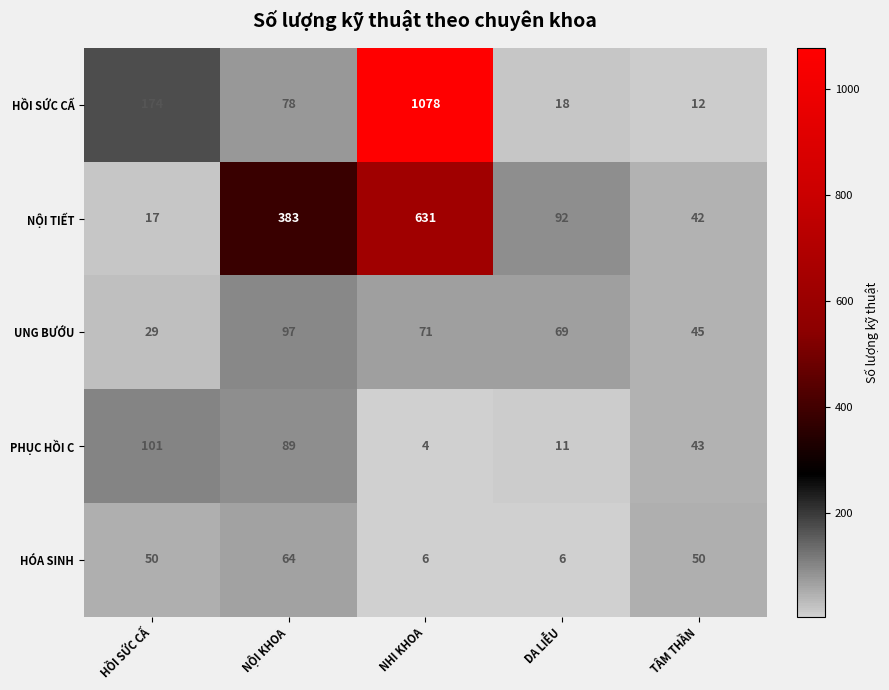

At which category is the sum across all series the highest?

NHI KHOA